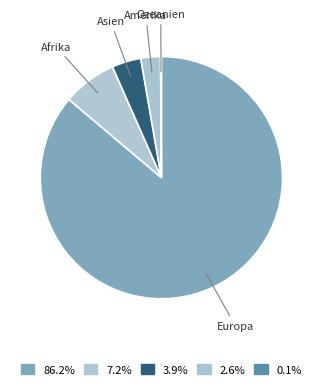

Is it true that Europa is 86% of the pie?

True